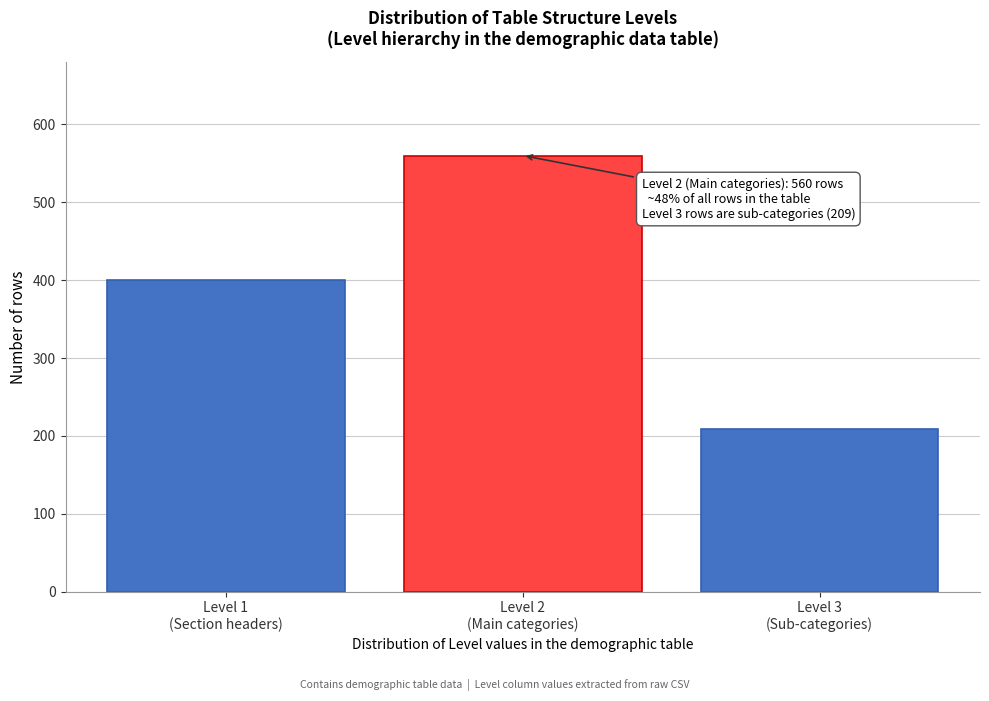

Reading left to right, transcribe all the data shown in this chart.

400	560	209